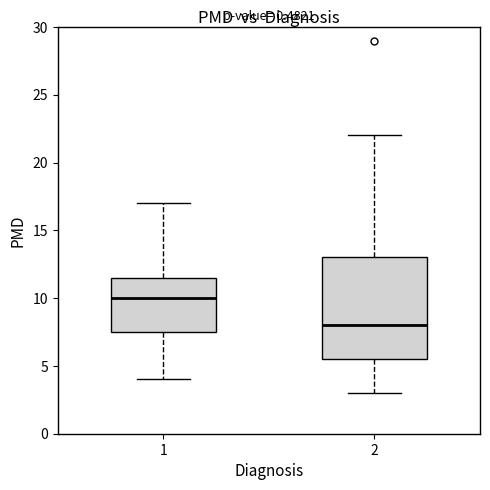

Reading left to right, transcribe this box plot: for each box, give where its median line is, the range the box spans, and where its two whiskers end, as read against the y-axis. The values are not printed on the chart, so give them approximately, as read against the axis.

1: median 10.0, box 7.5 to 11.5, whiskers 4.0 to 17.0
2: median 8.0, box 5.5 to 13.0, whiskers 3.0 to 22.0